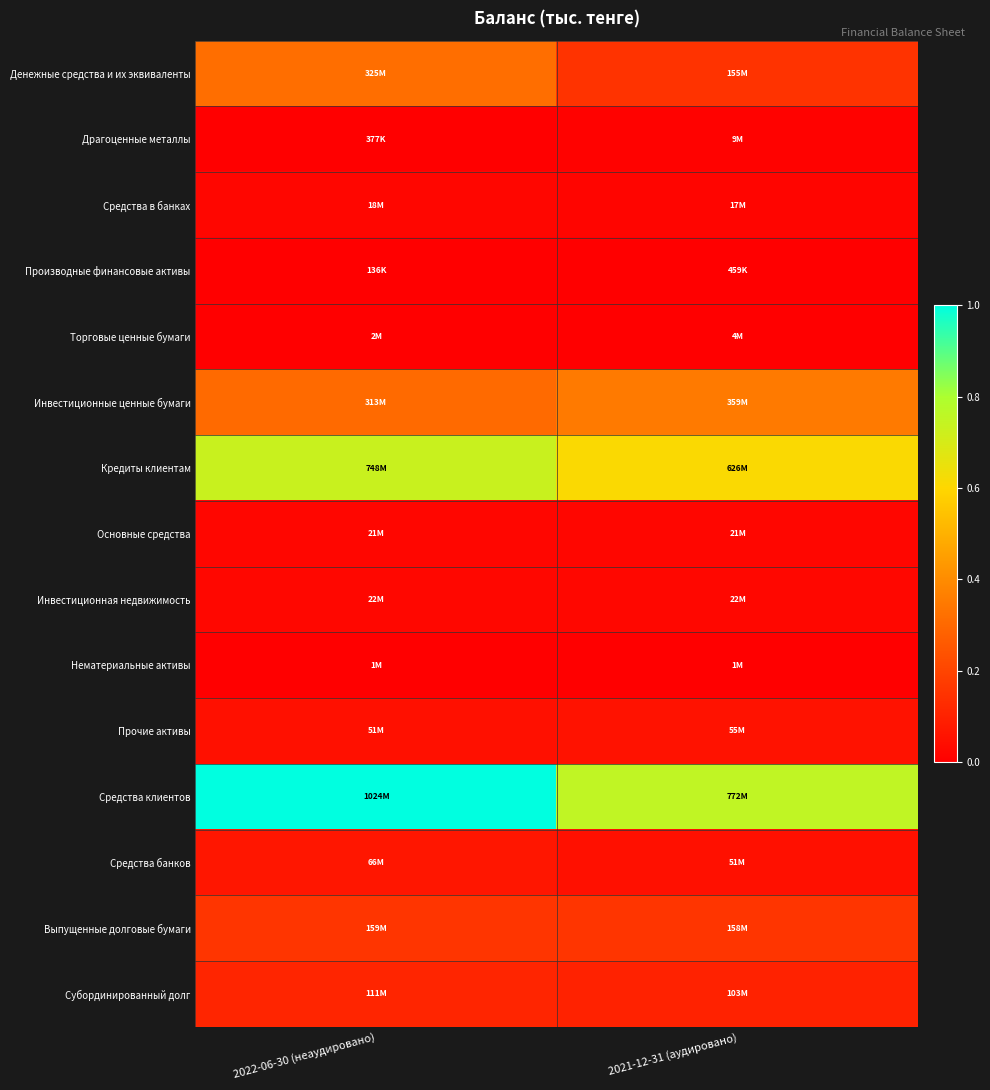

What is the greatest value displayed?

1.0